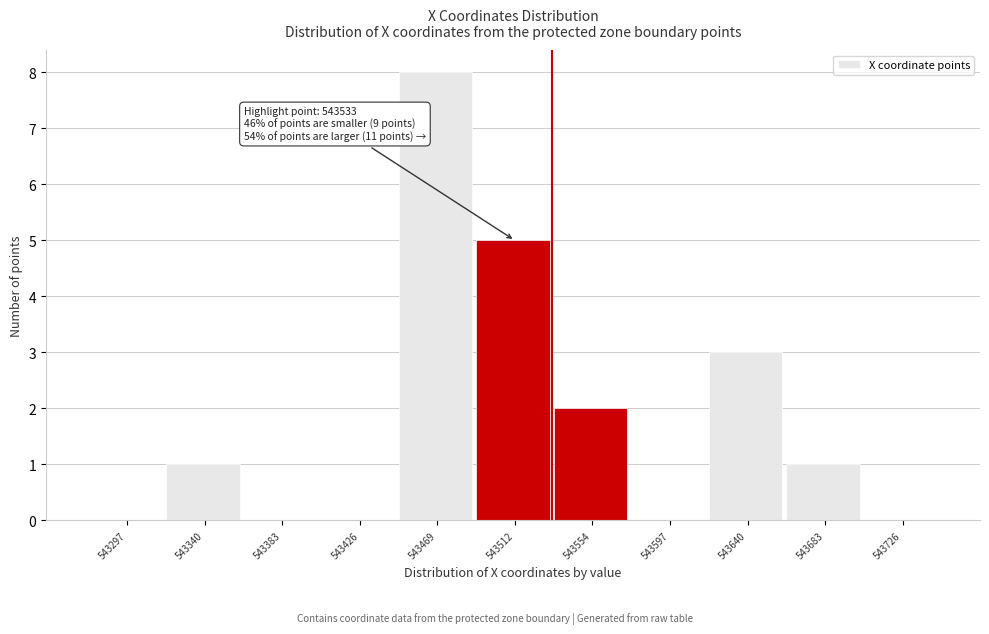

Over which range of the x-axis is the bar tallest?

543450 to 543490